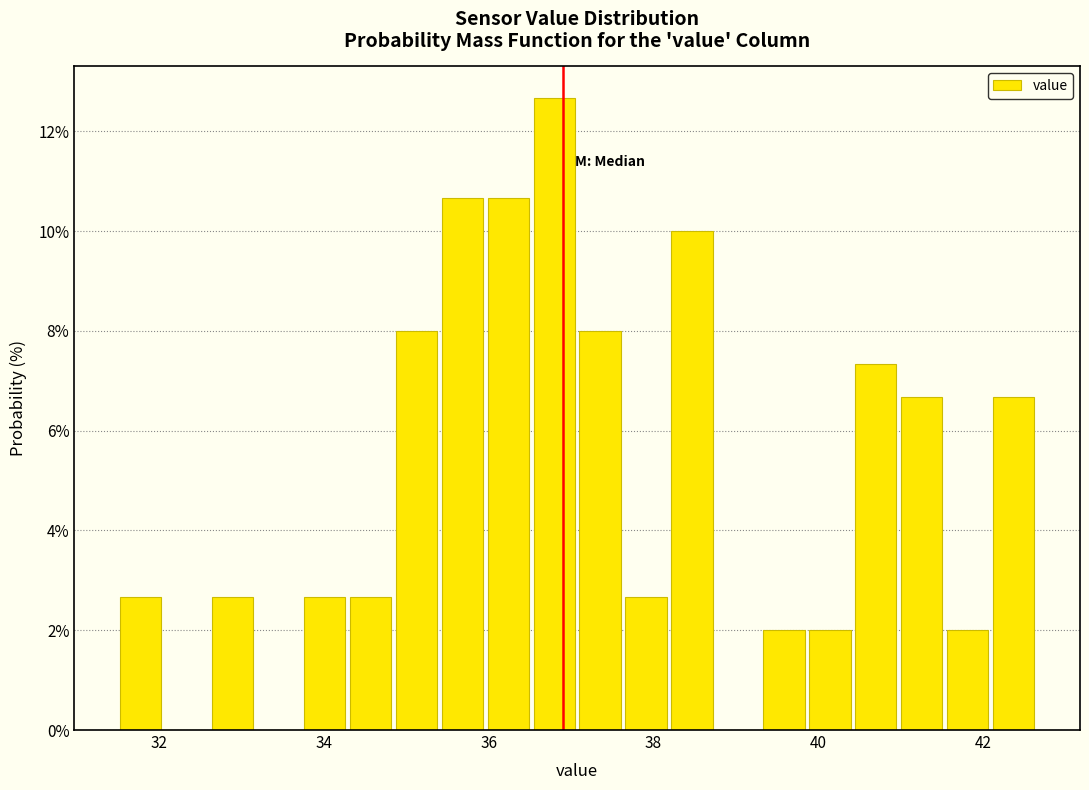

Around what value on the x-axis is the tallest bar? Give the approximate position of its centre, as read against the axis.

36.8